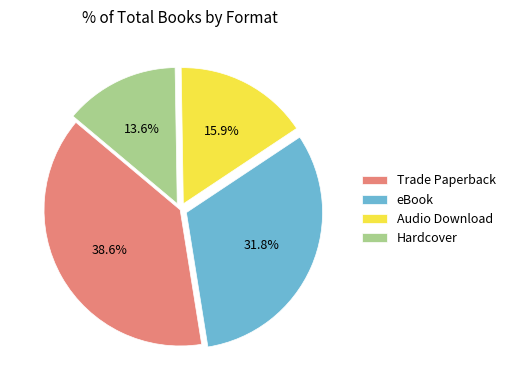

To the nearest percent, what percentage of the pie is Audio Download?

16%